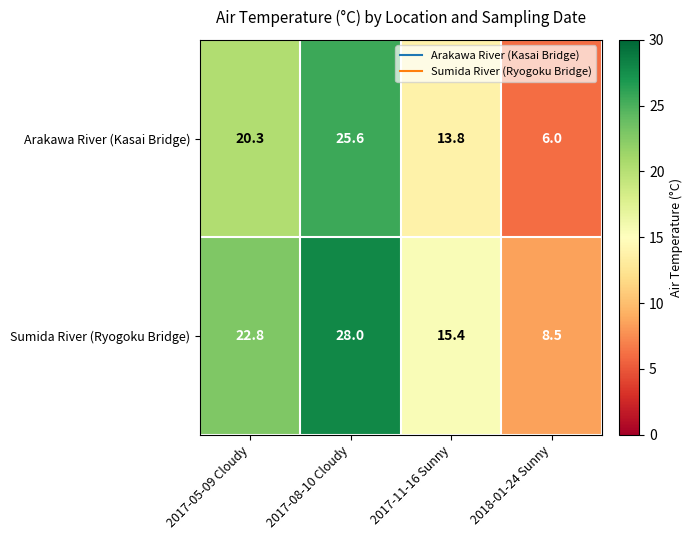

What is the difference between the highest and lowest values at 2017-05-09 Cloudy?

2.5